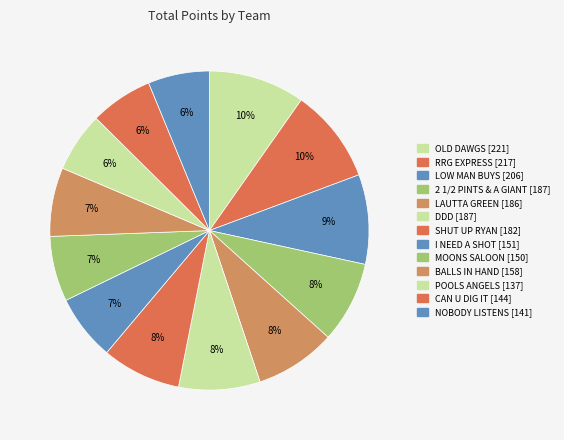

Count the number of slices in the pie.

13